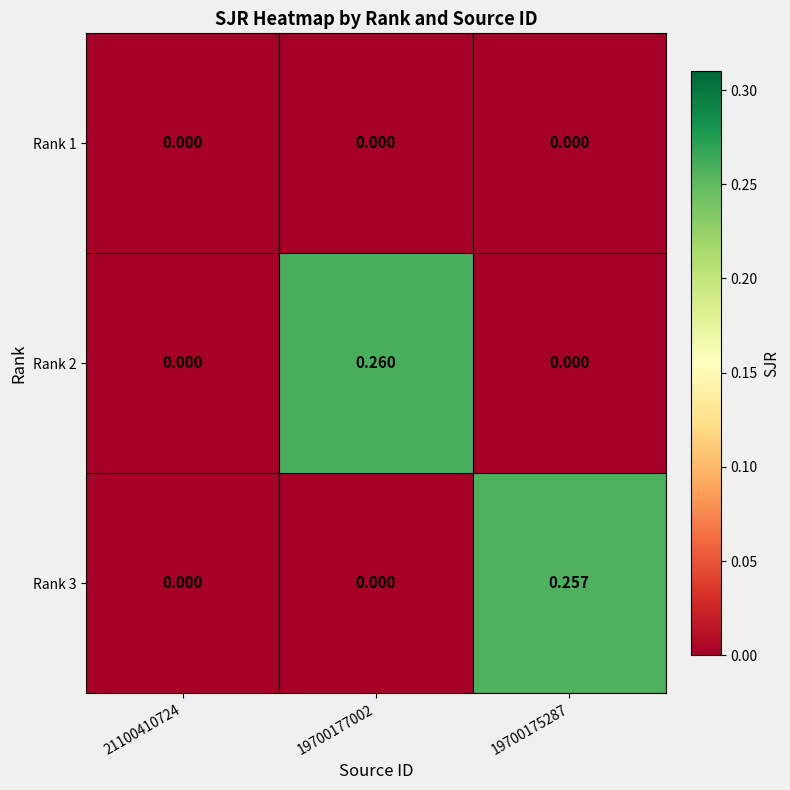

Is the value of Rank 2 at 19700177002 greater than the value of Rank 1 at 19700175287?

Yes